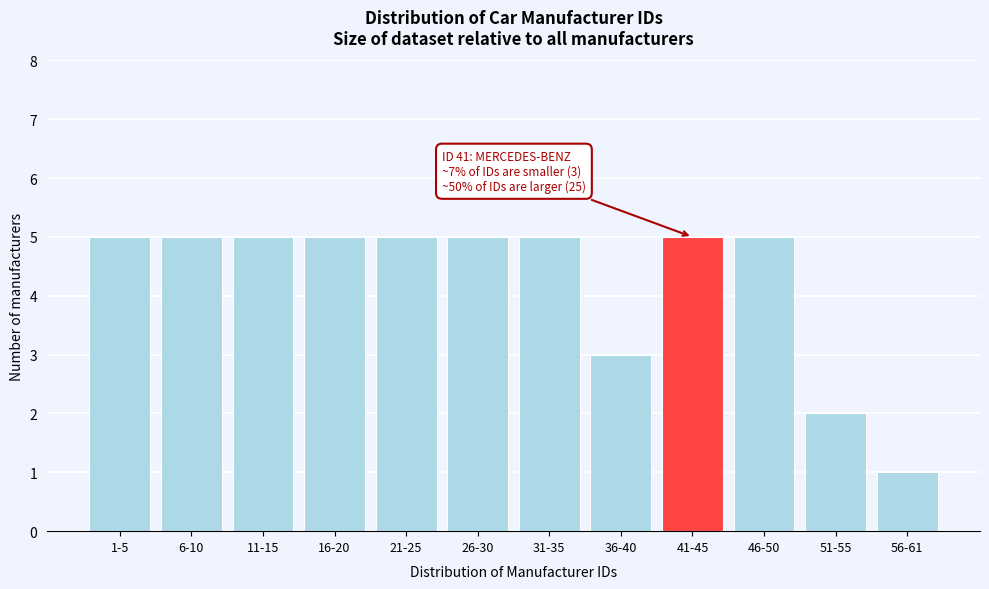

Reading left to right, list all the values displayed in this chart.

5	5	5	5	5	5	5	3	5	5	2	1